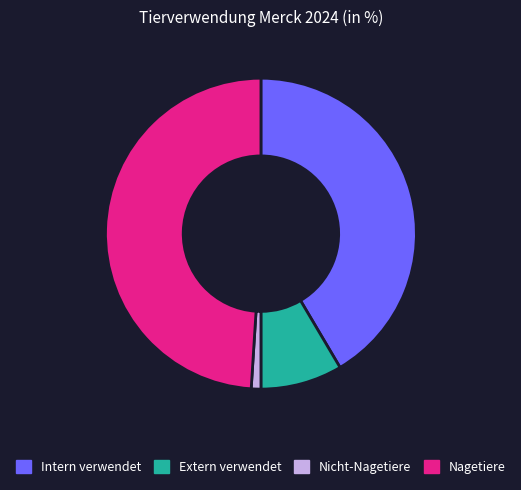

Does any single category account for the majority?

No